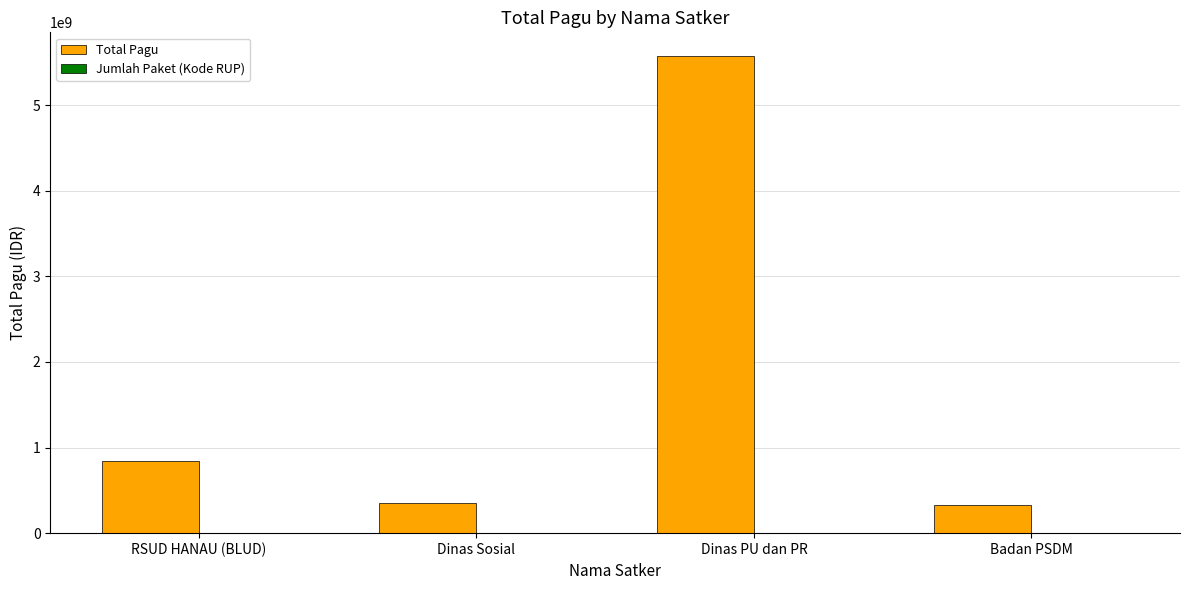

True or false: Total Pagu has a value of 846300000 at RSUD HANAU (BLUD).

True